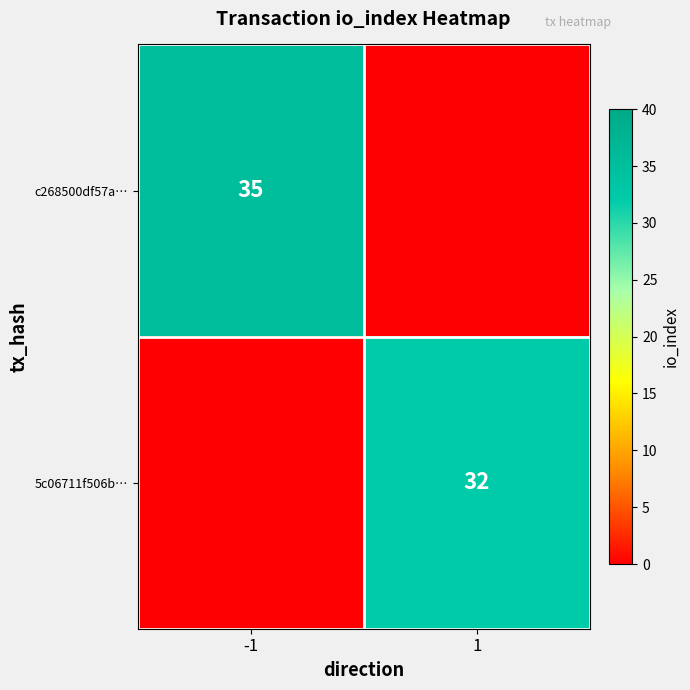

The value of c268500df57a… at -1 is 12. True or false?

False